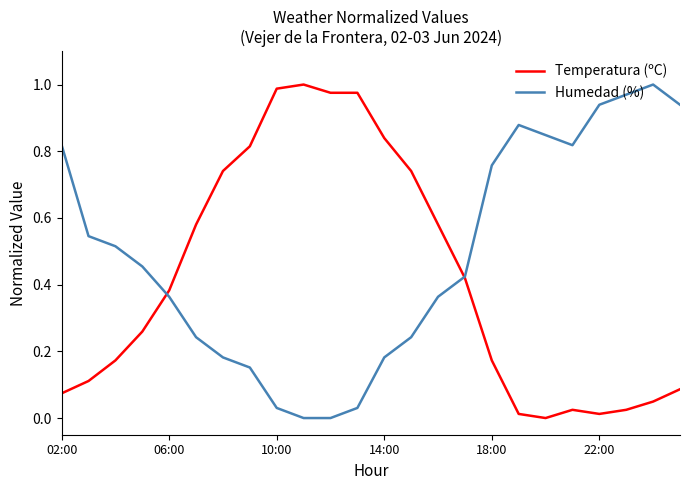

Which series has the largest total across all categories?

Humedad (%)